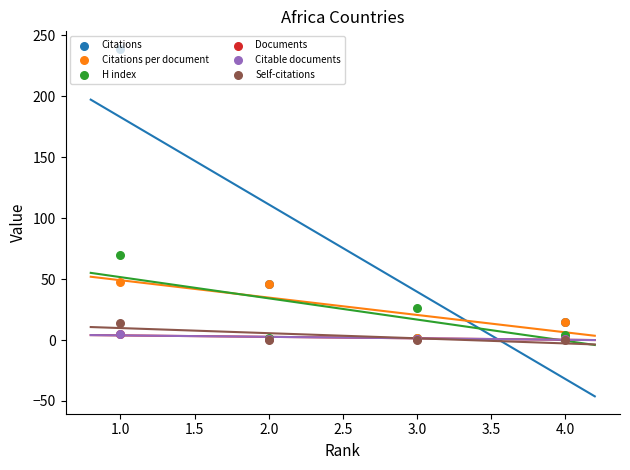

At how many categories does at least one series exceed 80?

1